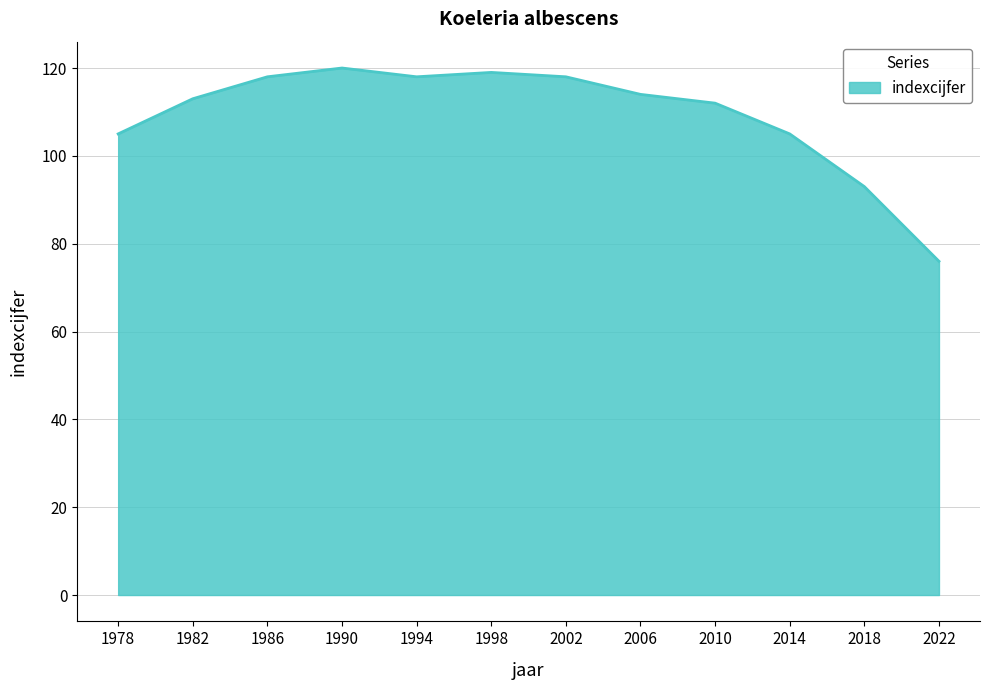

At which label is the value closest to 98?

2018